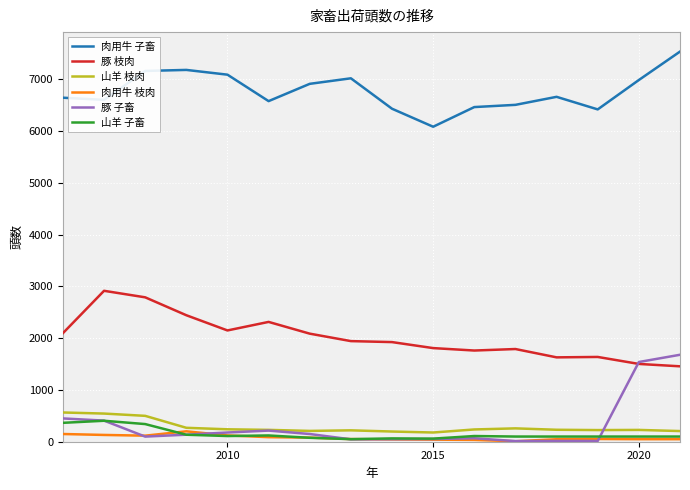

True or false: 肉用牛 子畜 and 豚 子畜 intersect in this chart.

False